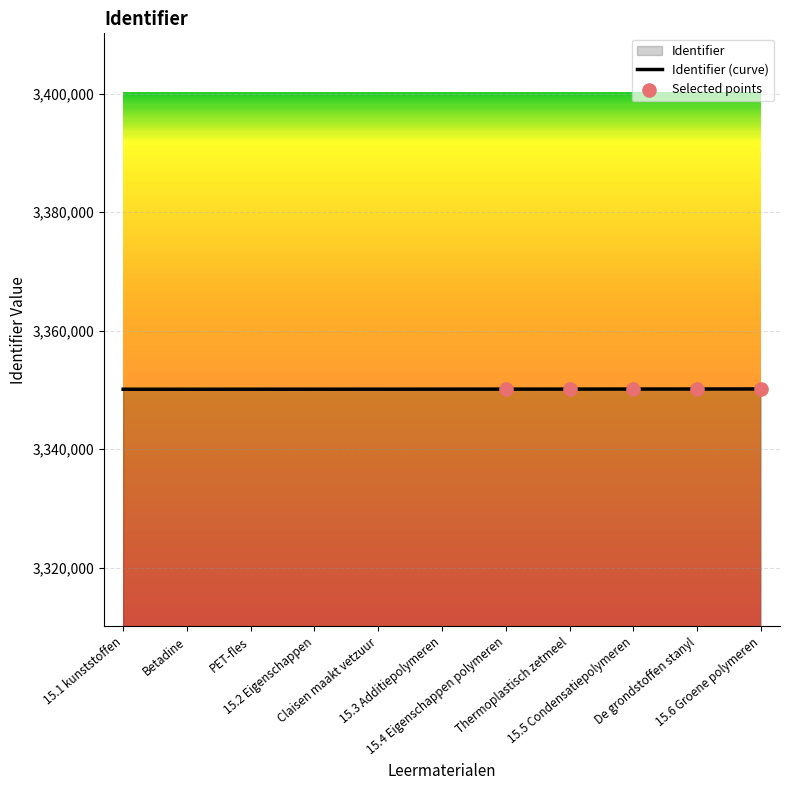

What is the ratio of the value at Thermoplastisch zetmeel to the value at 15.1 kunststoffen?

1.0